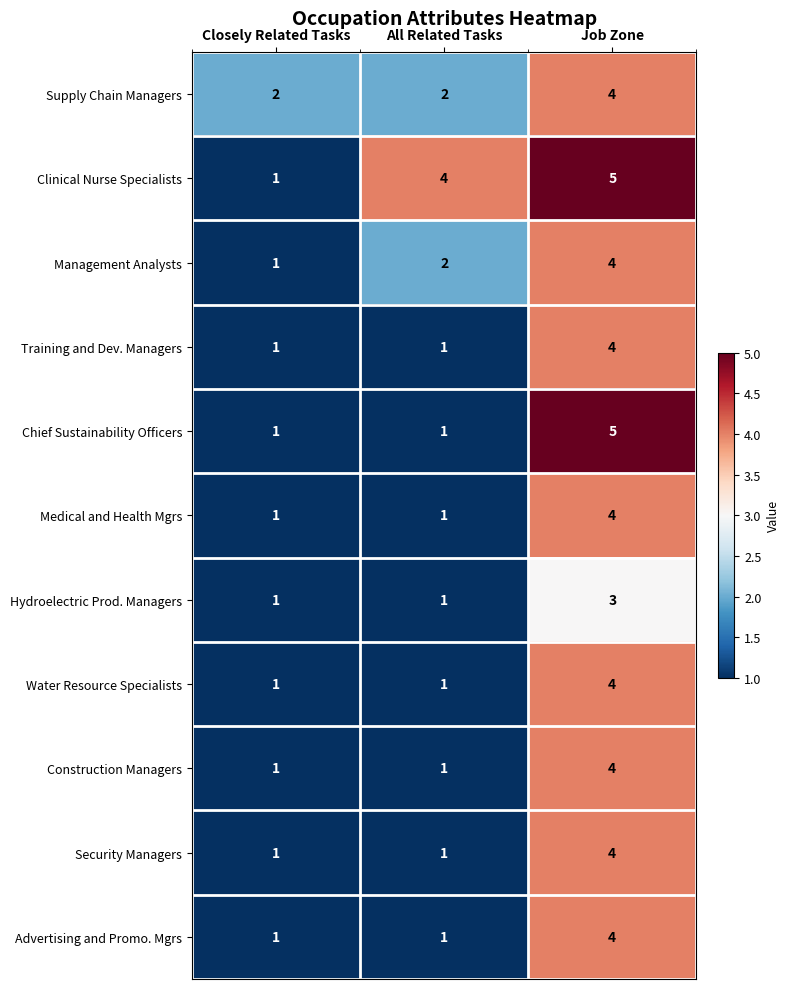

List the labels in order of Management Analysts value, smallest first.

Closely Related Tasks, All Related Tasks, Job Zone